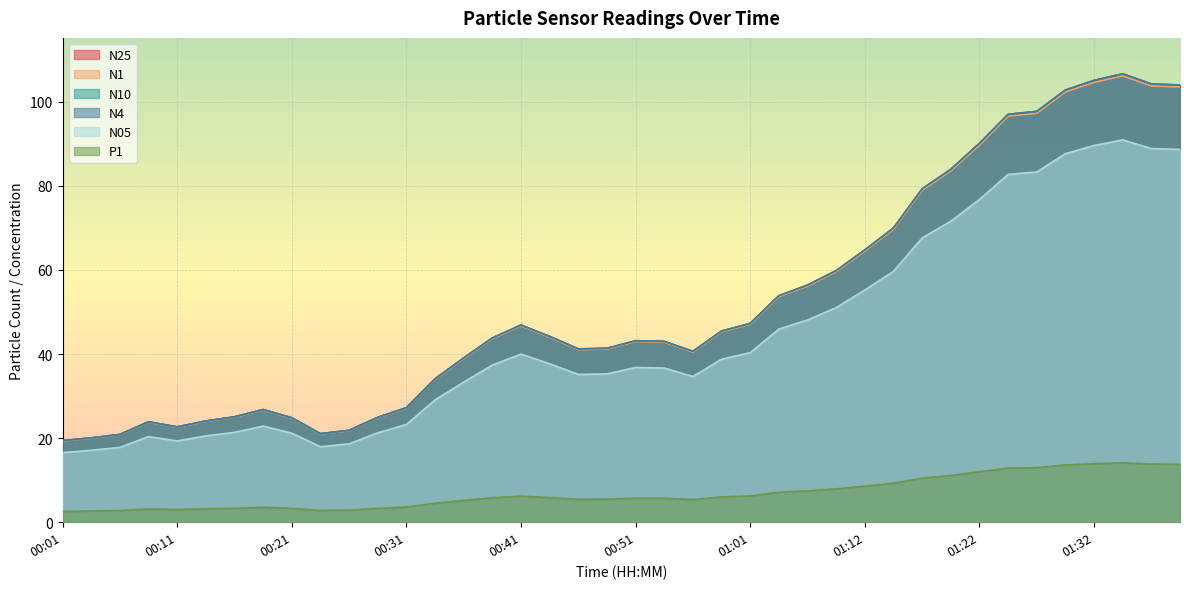

At which label does P1 first exceed 5?

00:36